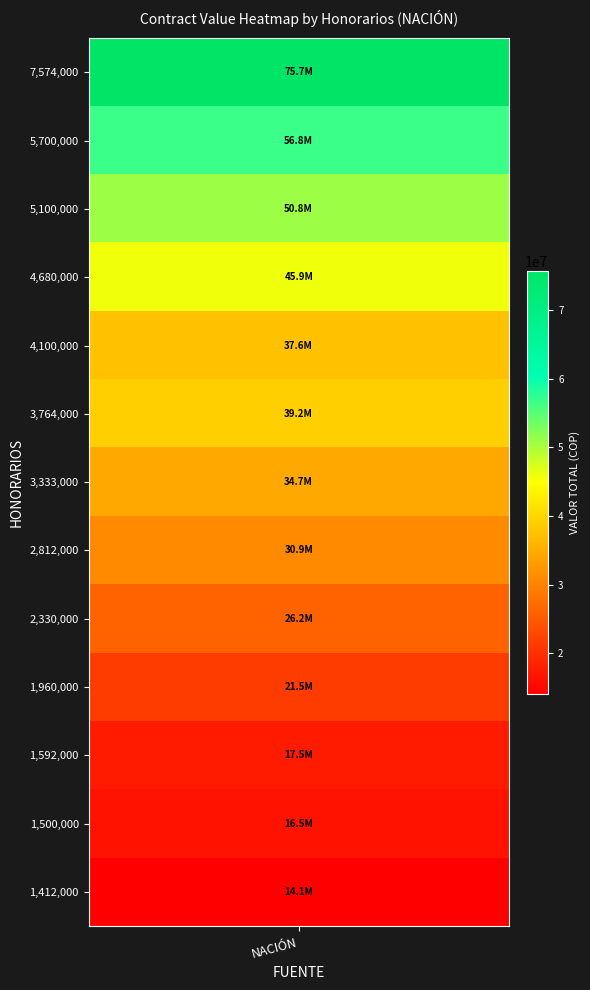

At which label does the data first exceed 34685933?

3764000